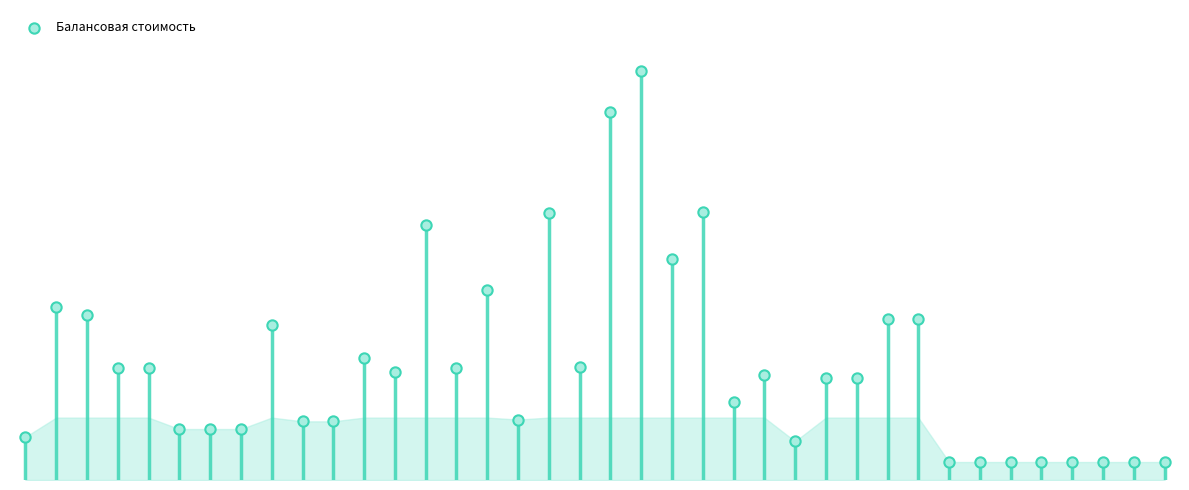

What is the change in value from 2 to 7?

-9108